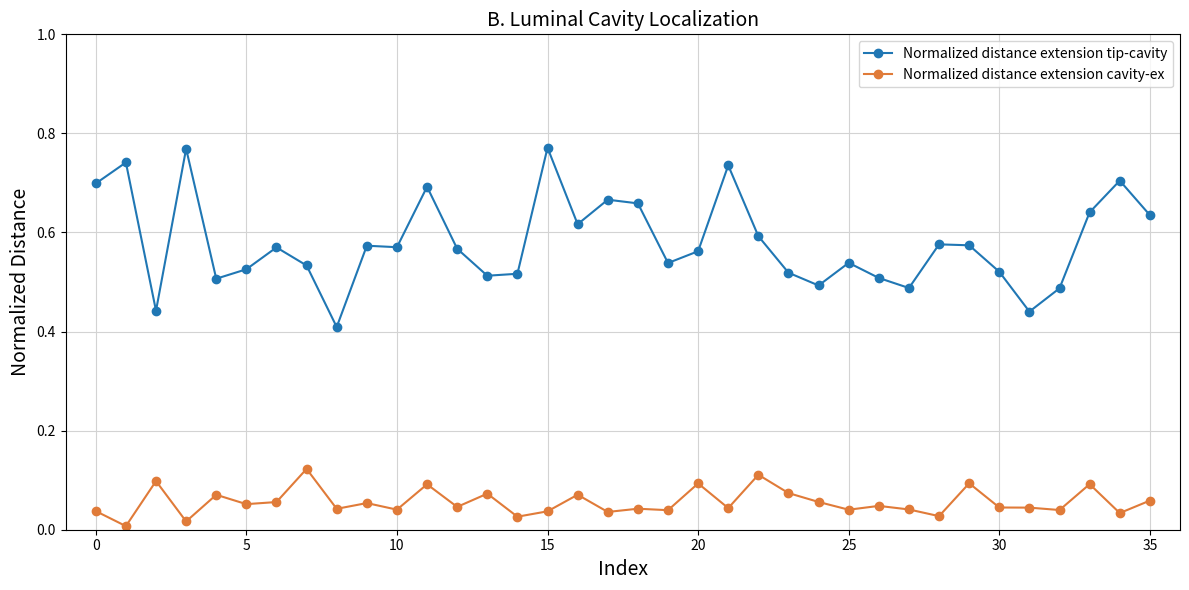

True or false: Normalized distance extension tip-cavity has more than 1 points higher than both neighbors.

True